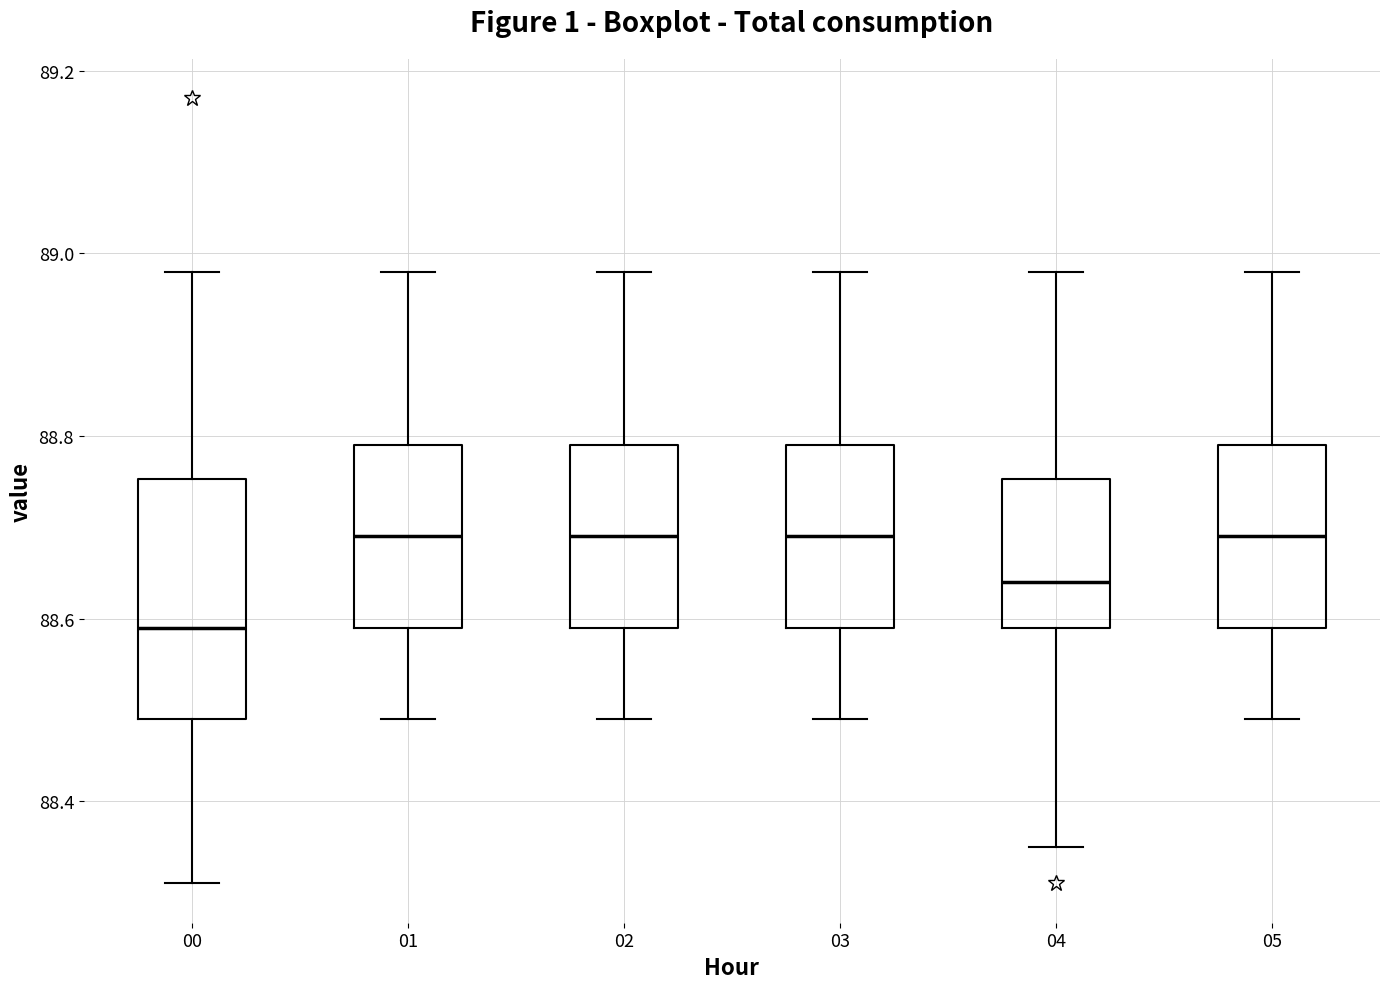

Which box is the tallest, from its lower edge to its upper edge?

00